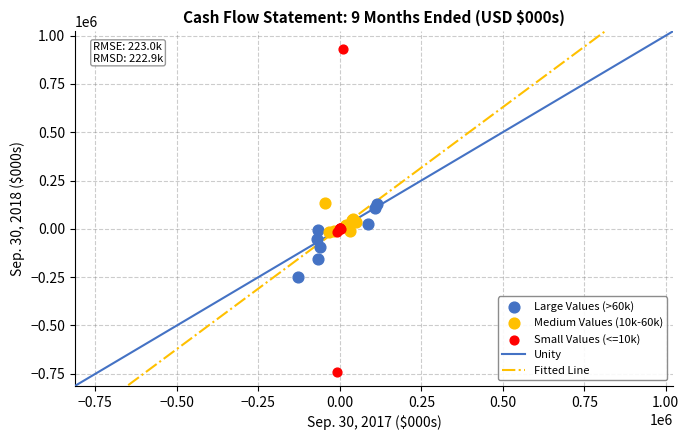

Which series reaches the maximum Y coordinate?

Small Values (<=10k)